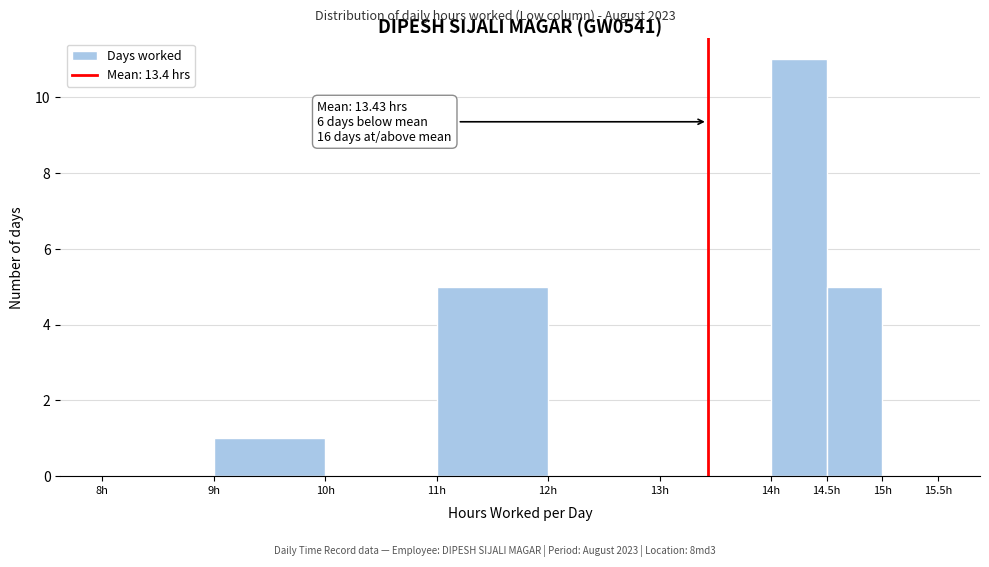

Which range on the x-axis has the tallest bar?

14.0 to 14.5